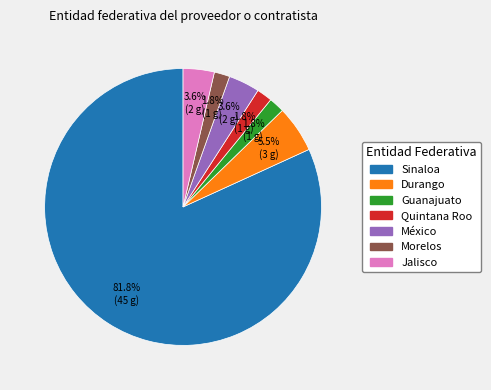

What percentage is the México slice, to the nearest percent?

4%